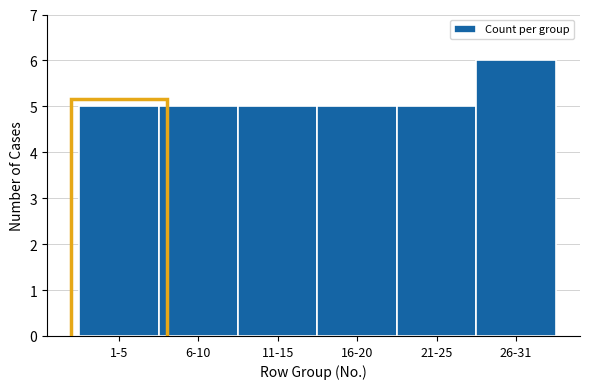

Reading left to right, what are all the values shown in this chart?

5	5	5	5	5	6